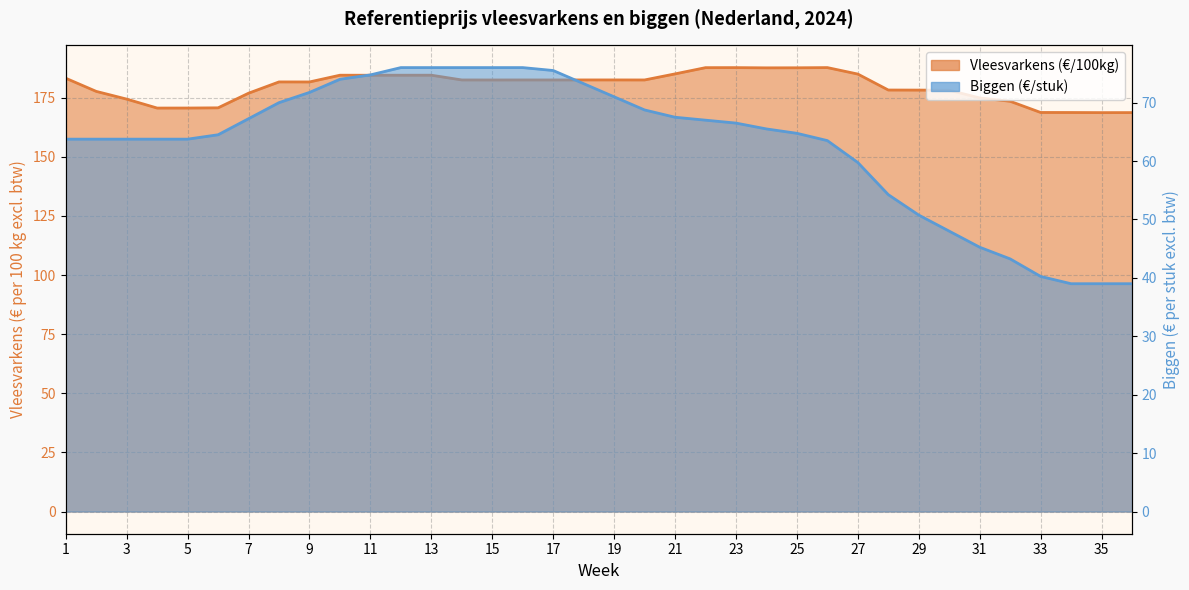

Read the Vleesvarkens (€/100kg) value at 32.

173.5